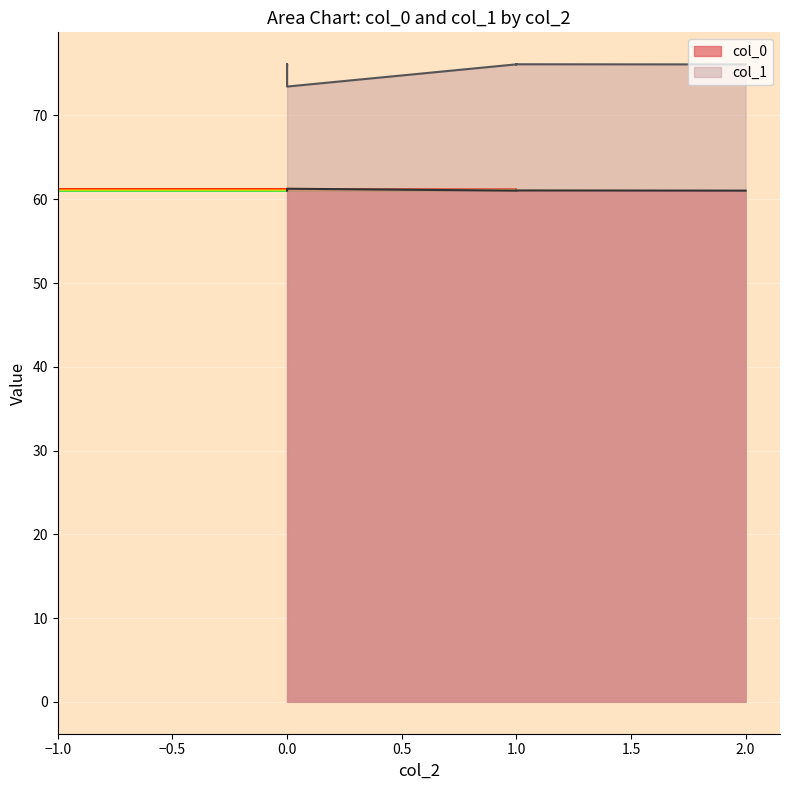

Count the col_0 values in the range 61 to 62.

17